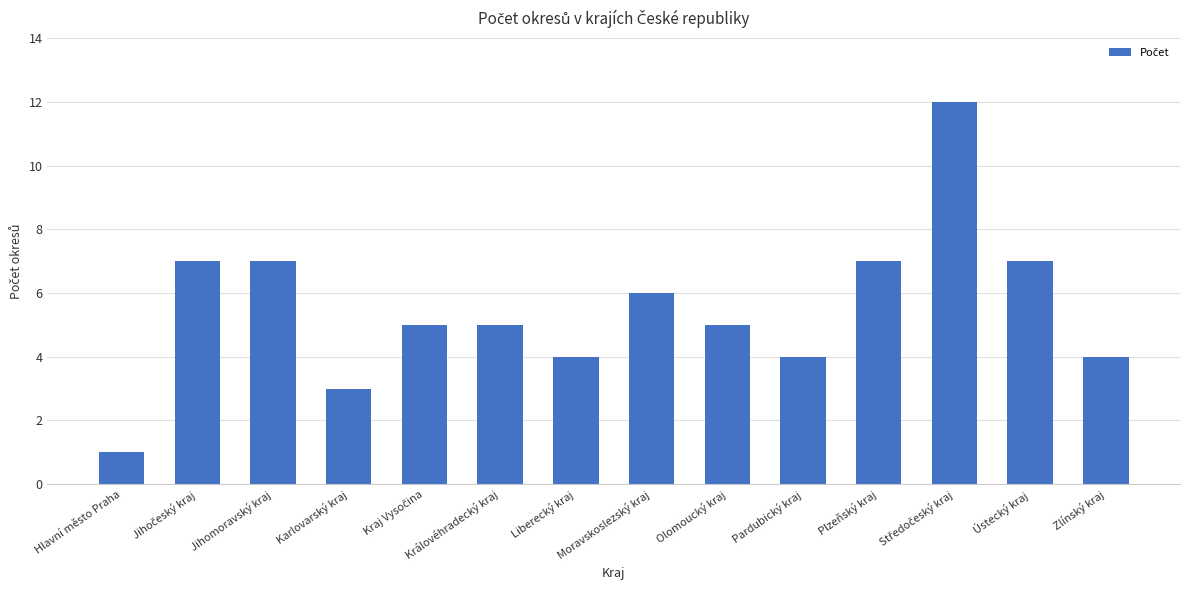

How many data points does each series have?

14